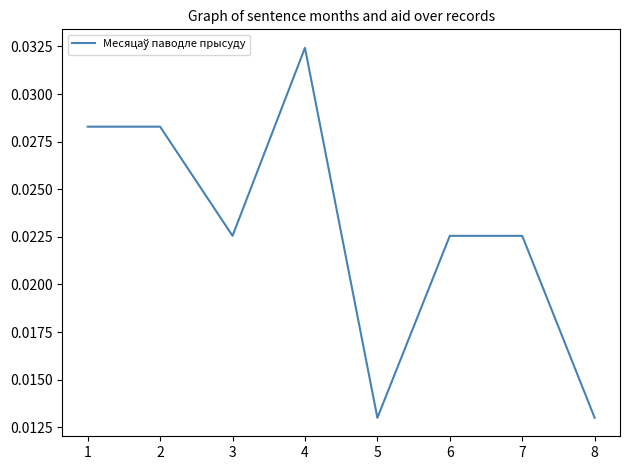

True or false: the data has more than 0 interior local peaks.

True